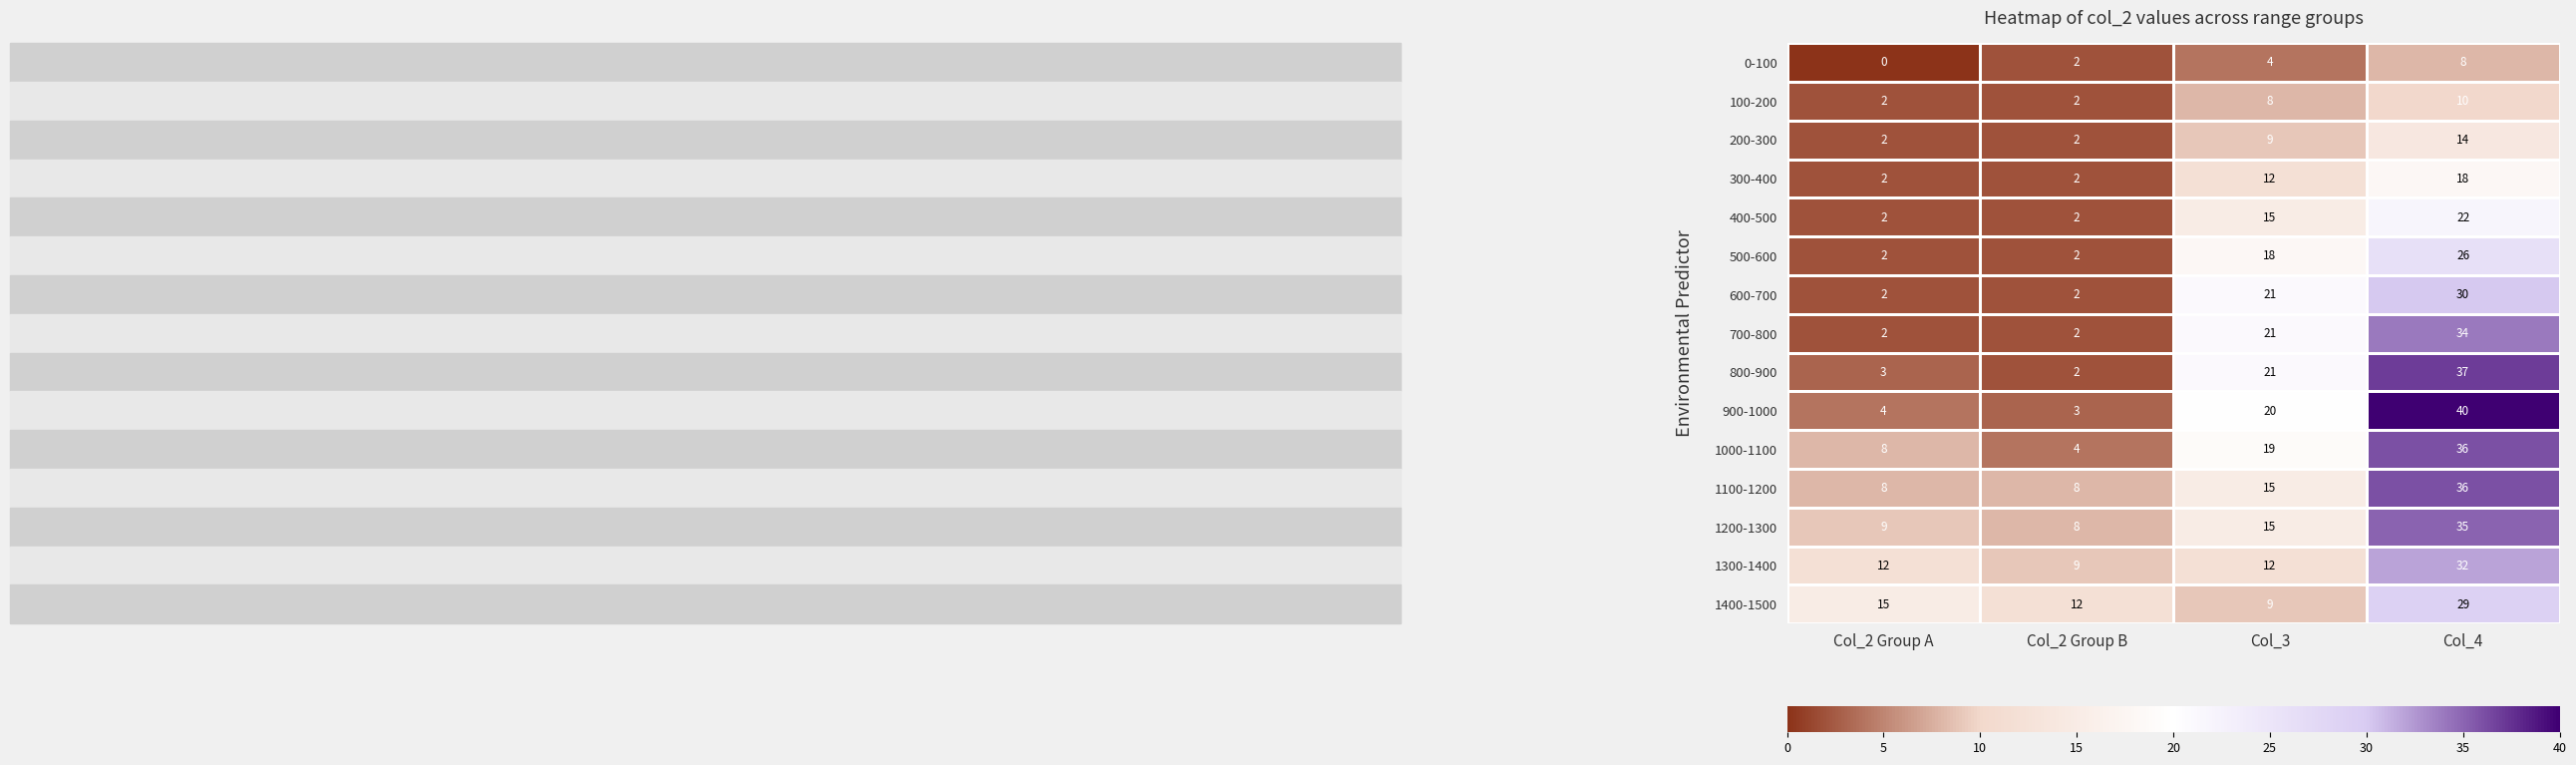

At which category is the sum across all series the highest?

Col_4